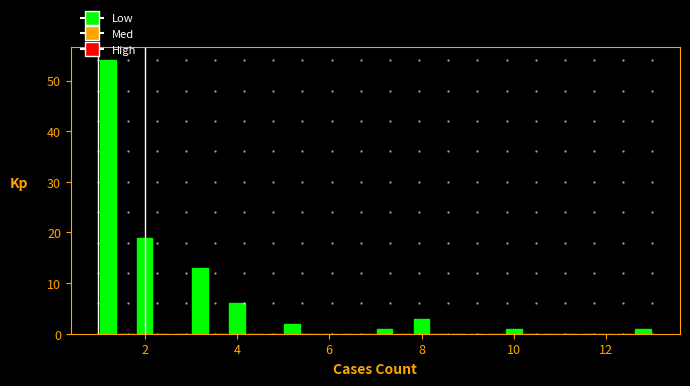

Around what value on the x-axis is the tallest bar? Give the approximate position of its centre, as read against the axis.

1.2